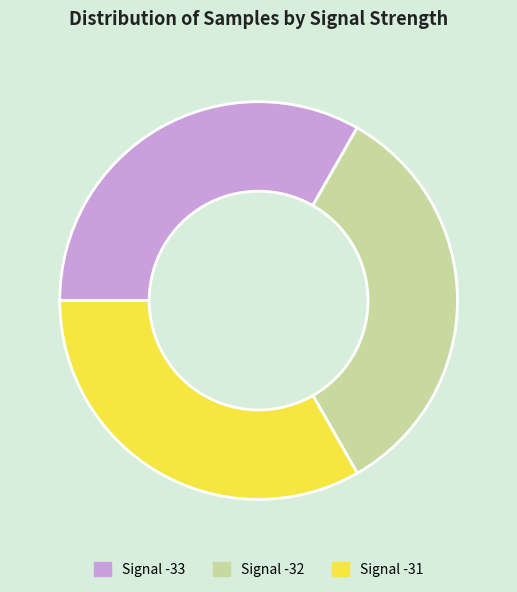

The Signal -32 slice represents 40% of the pie. True or false?

False